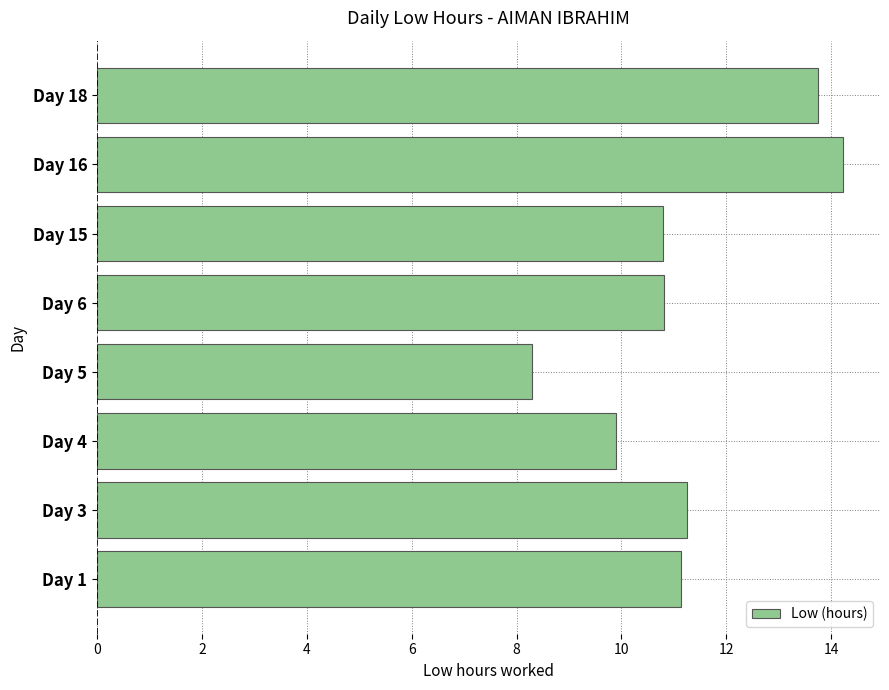

Which category has the highest value across all series?

Day 16